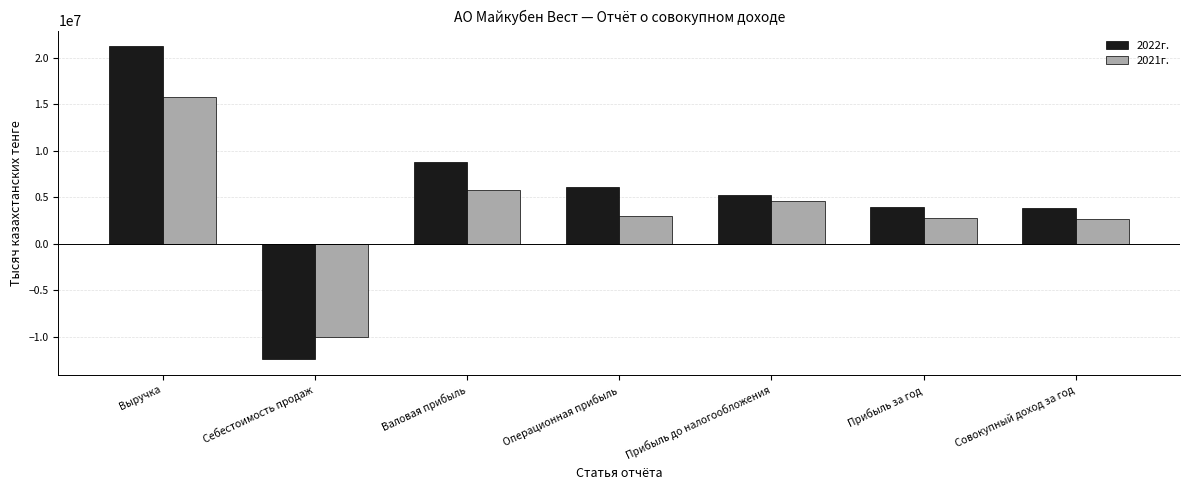

At which label does 2022г. first exceed 5289365?

Выручка